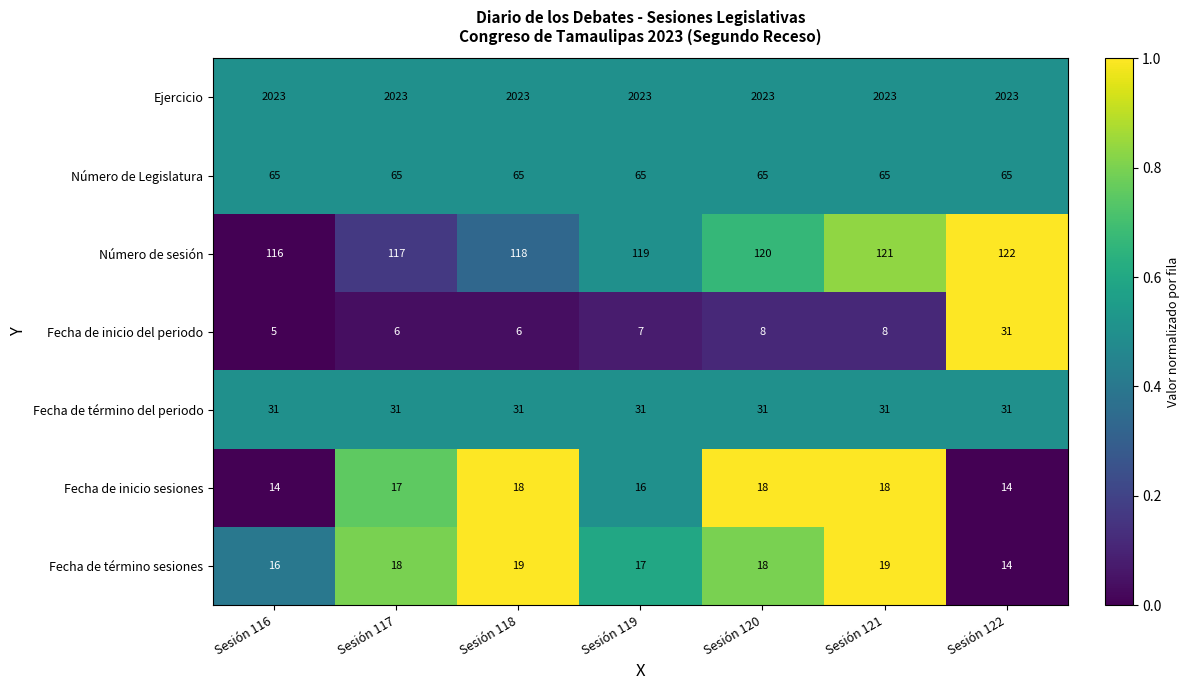

Read the Ejercicio value at Sesión 122.

2023